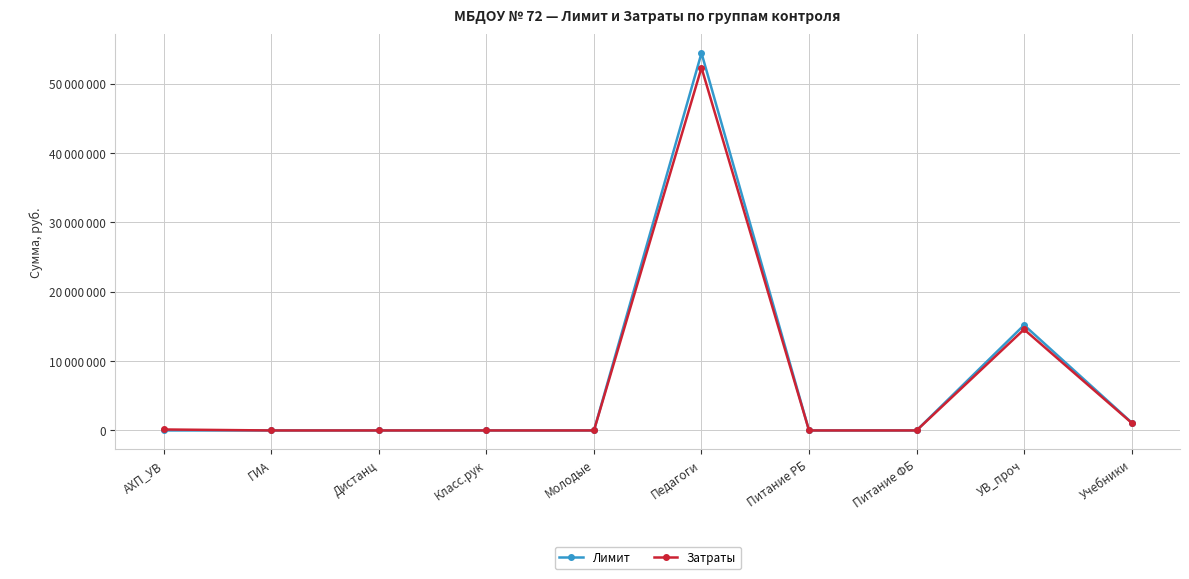

At Питание РБ, list the series in order from smallest to largest.

Лимит, Затраты